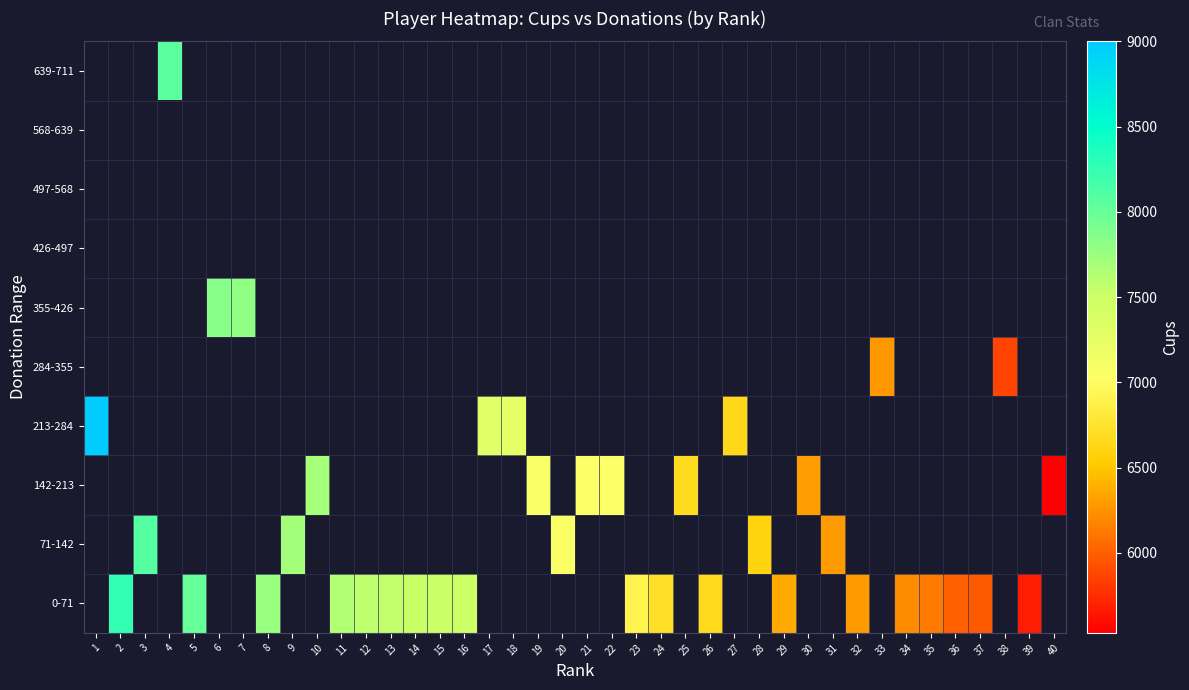

How many positive values does the 0-71 series have?

19